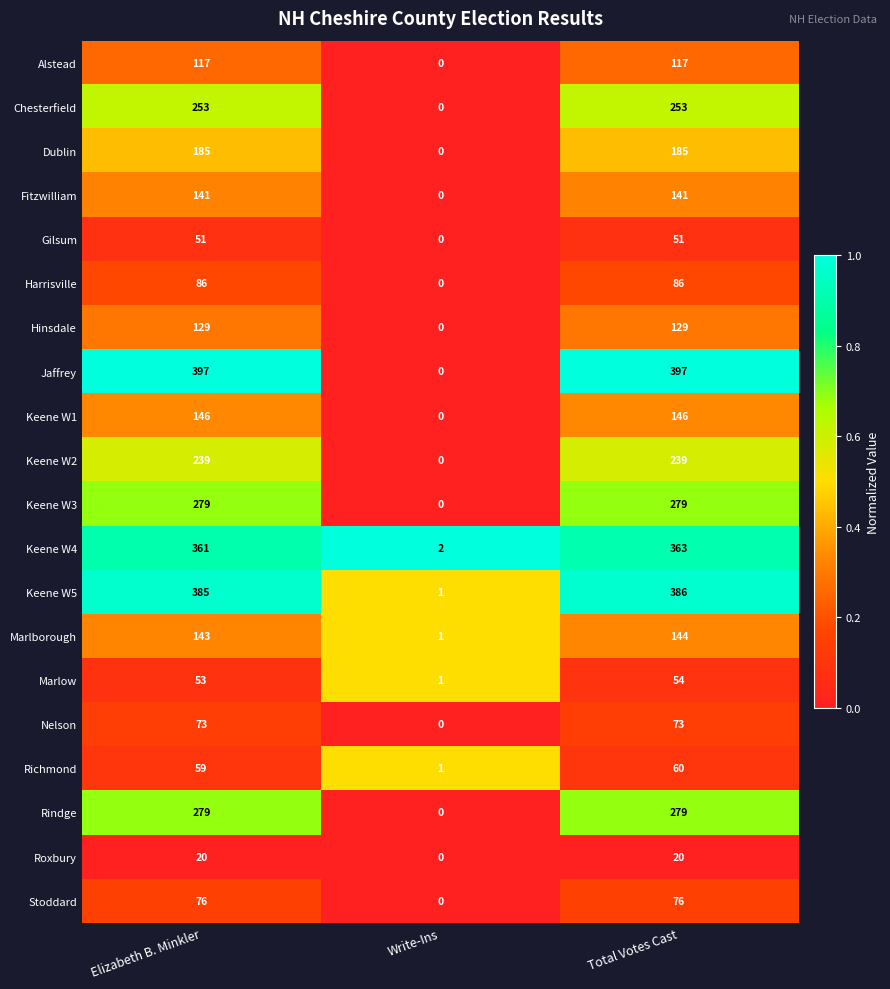

What is the difference between the highest and lowest values at Write-Ins?

2